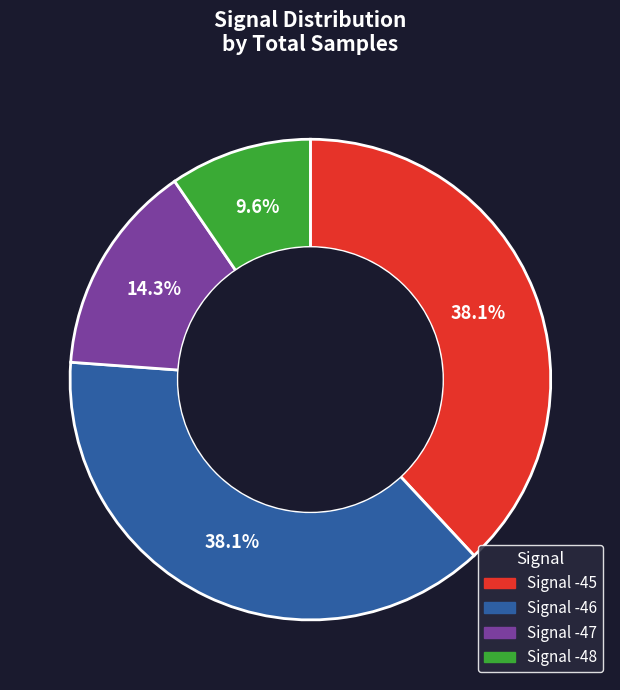

Do Signal -48 and Signal -47 together represent more than half of the pie?

No